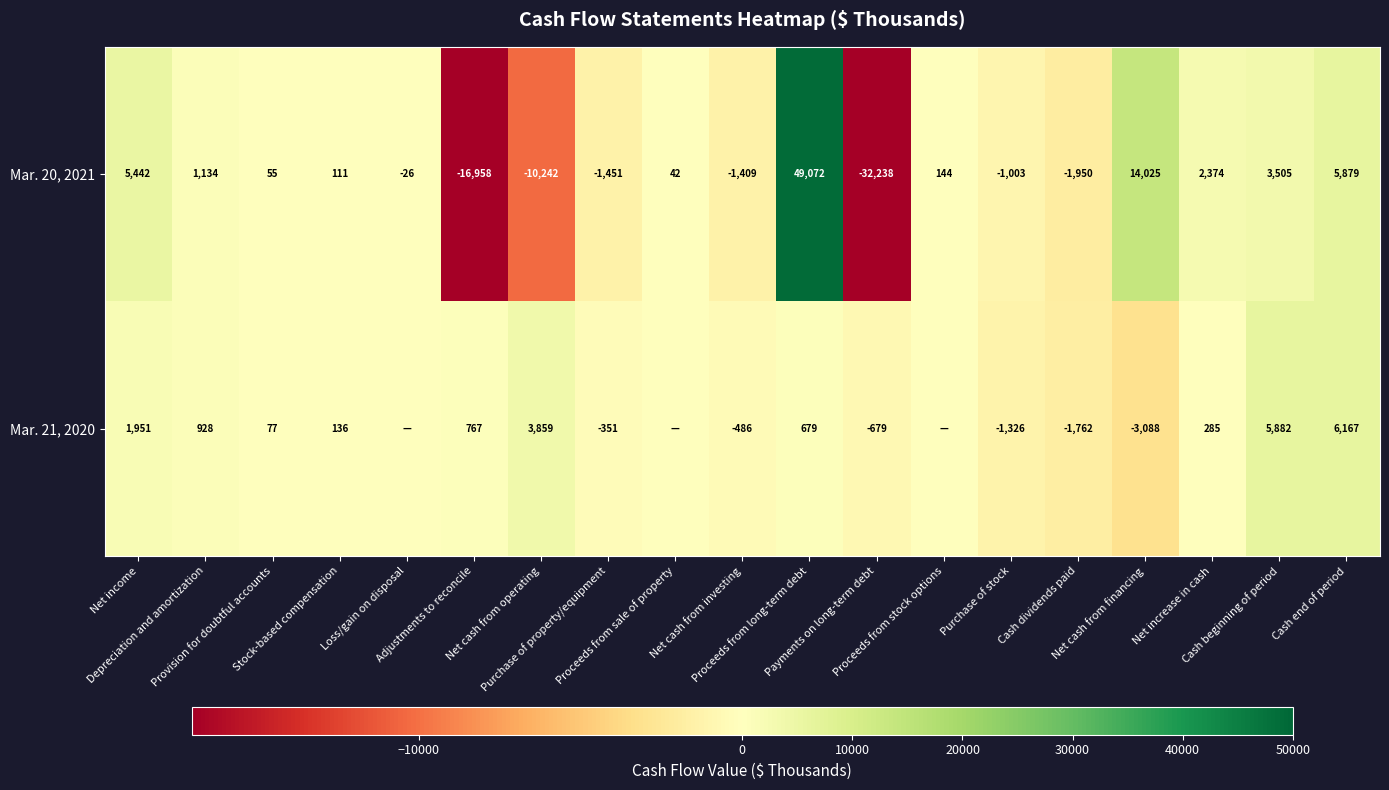

What is the sum of all Mar. 20, 2021 values?

16506